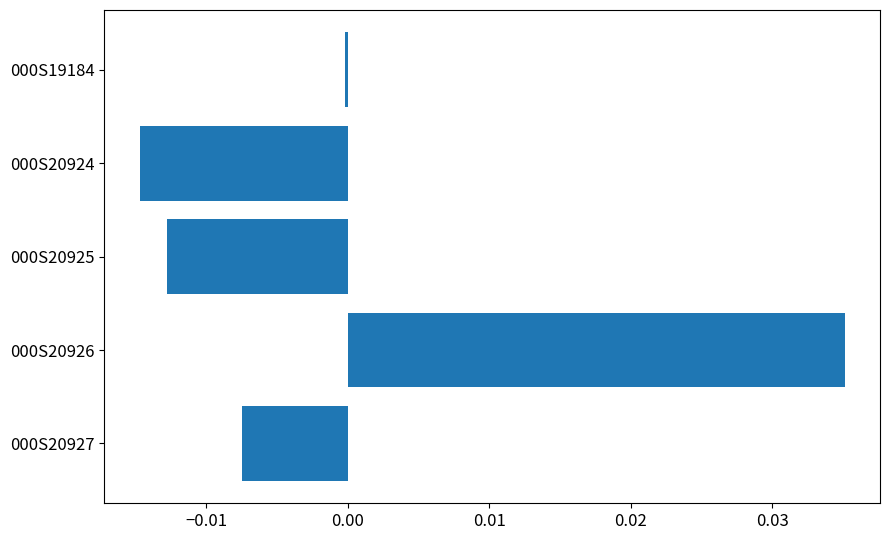

Are the bars grouped side by side (vs. stacked)?

No